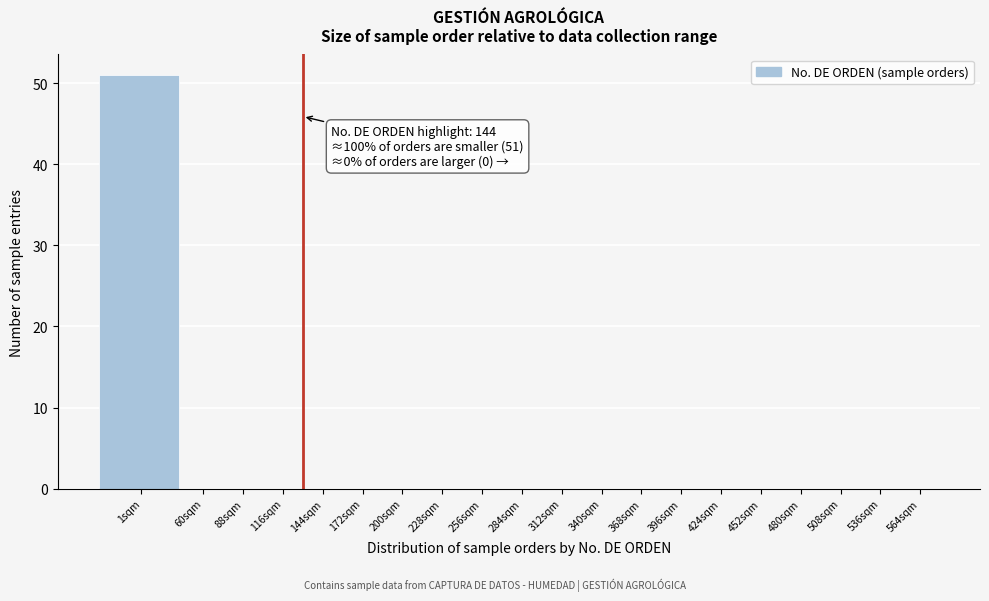

Reading left to right, list all the values displayed in this chart.

1sqm=51	60sqm=0	88sqm=0	116sqm=0	144sqm=0	172sqm=0	200sqm=0	228sqm=0	256sqm=0	284sqm=0	312sqm=0	340sqm=0	368sqm=0	396sqm=0	424sqm=0	452sqm=0	480sqm=0	508sqm=0	536sqm=0	564sqm=0